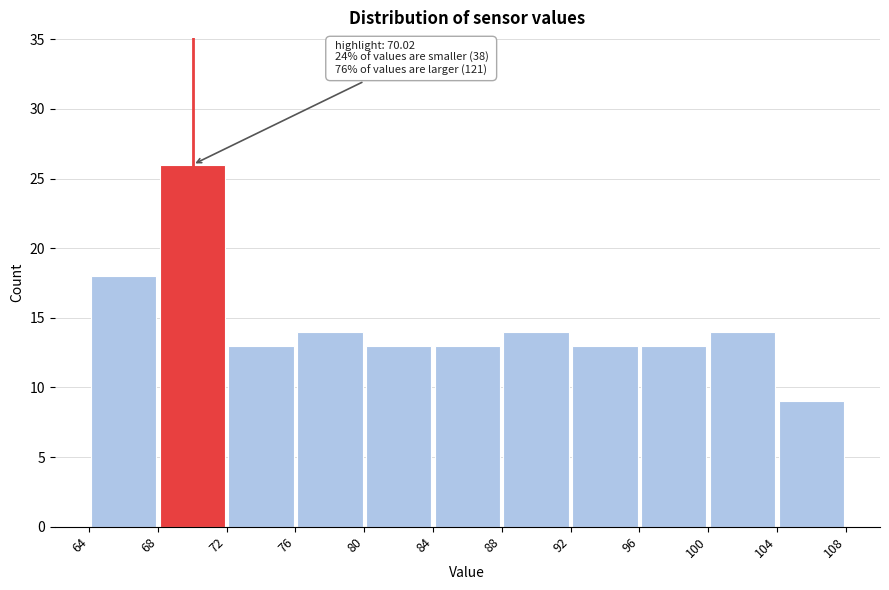

Over which range of the x-axis is the bar tallest?

68 to 72